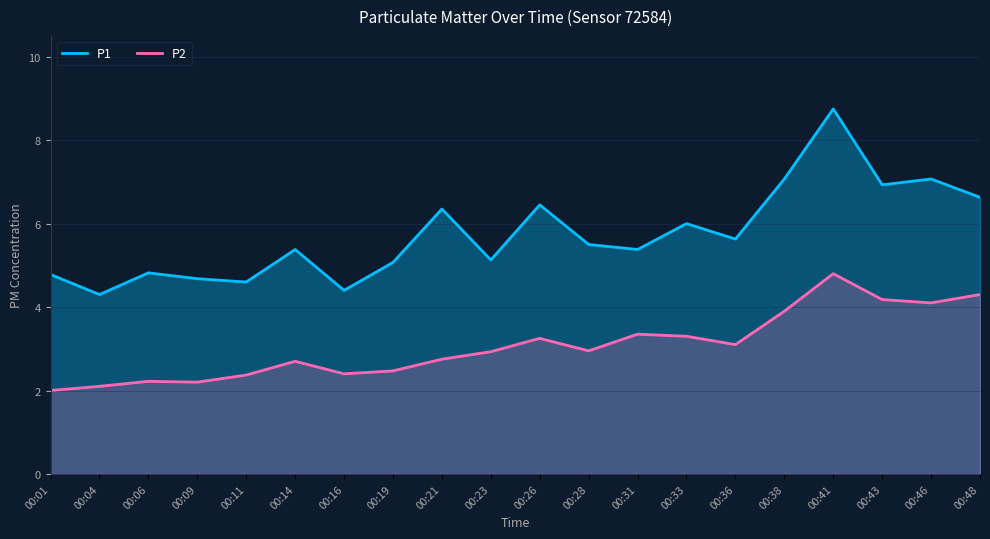

True or false: P1 and P2 cross at least once.

False